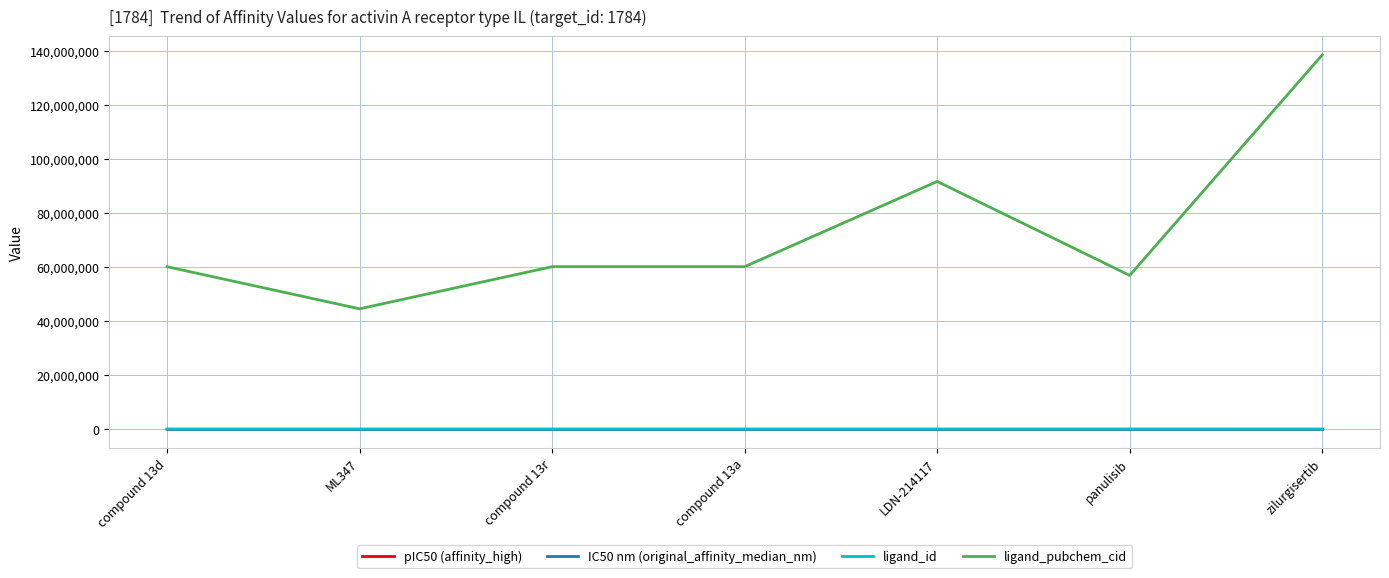

True or false: ligand_pubchem_cid and ligand_id intersect in this chart.

False